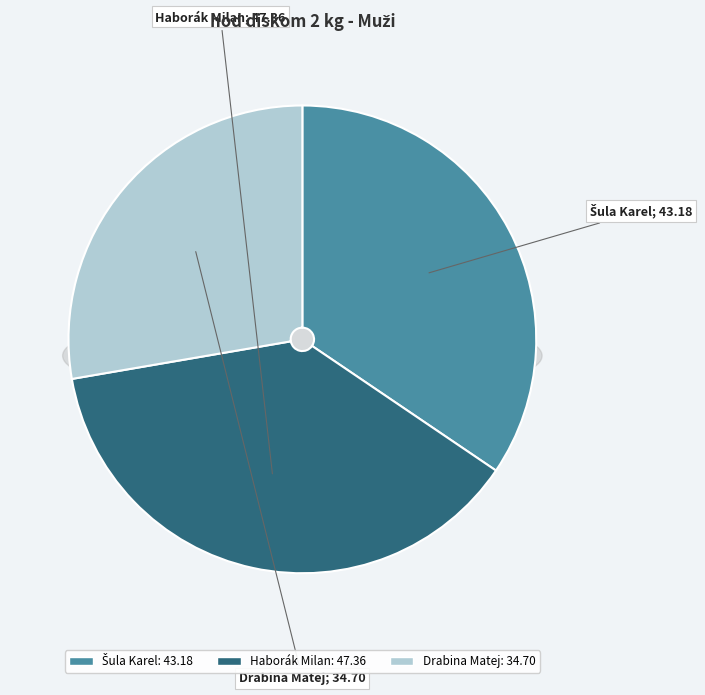

To the nearest percent, what is the average slice percentage?

33%